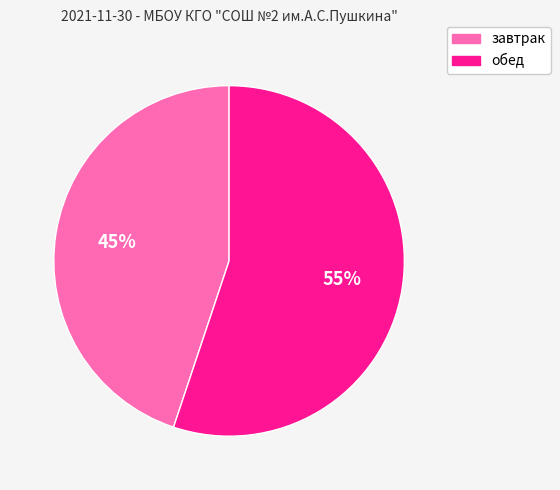

Which slice represents more than half of the pie?

обед